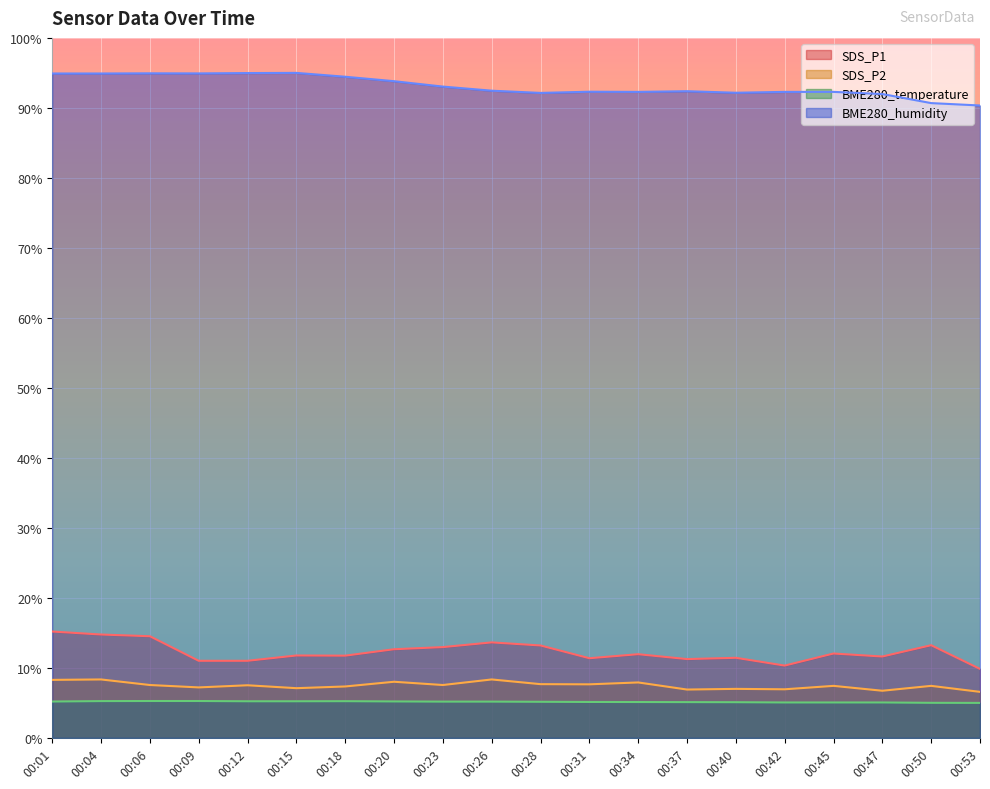

Reading right to left, list all the values displayed in this chart.

SDS_P1: 00:53=9.9	00:50=13.2	00:47=11.6	00:45=12.1	00:42=10.3	00:40=11.4	00:37=11.3	00:34=12.0	00:31=11.4	00:28=13.2	00:26=13.6	00:23=13.0	00:20=12.7	00:18=11.7	00:15=11.8	00:12=11.0	00:09=11.0	00:06=14.5	00:04=14.8	00:01=15.2
SDS_P2: 00:53=6.6	00:50=7.4	00:47=6.7	00:45=7.4	00:42=6.9	00:40=7.0	00:37=6.9	00:34=7.9	00:31=7.7	00:28=7.7	00:26=8.3	00:23=7.6	00:20=8.0	00:18=7.3	00:15=7.1	00:12=7.5	00:09=7.2	00:06=7.6	00:04=8.3	00:01=8.3
BME280_temperature: 00:53=5.0	00:50=5.0	00:47=5.1	00:45=5.1	00:42=5.1	00:40=5.1	00:37=5.1	00:34=5.1	00:31=5.1	00:28=5.2	00:26=5.2	00:23=5.2	00:20=5.2	00:18=5.2	00:15=5.2	00:12=5.2	00:09=5.3	00:06=5.3	00:04=5.3	00:01=5.2
BME280_humidity: 00:53=90.3	00:50=90.7	00:47=92.0	00:45=92.3	00:42=92.3	00:40=92.2	00:37=92.4	00:34=92.3	00:31=92.3	00:28=92.1	00:26=92.5	00:23=93.0	00:20=93.8	00:18=94.4	00:15=95.0	00:12=95.0	00:09=94.9	00:06=94.9	00:04=94.9	00:01=94.9